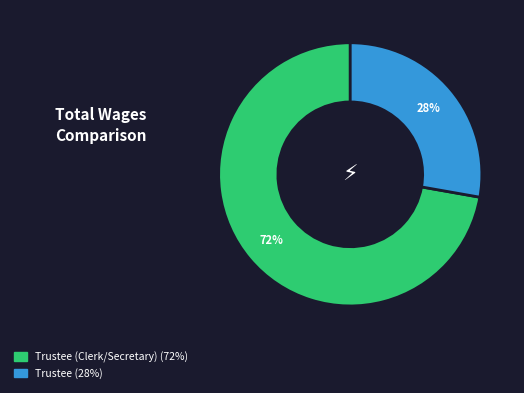

How many segments does this pie chart have?

2